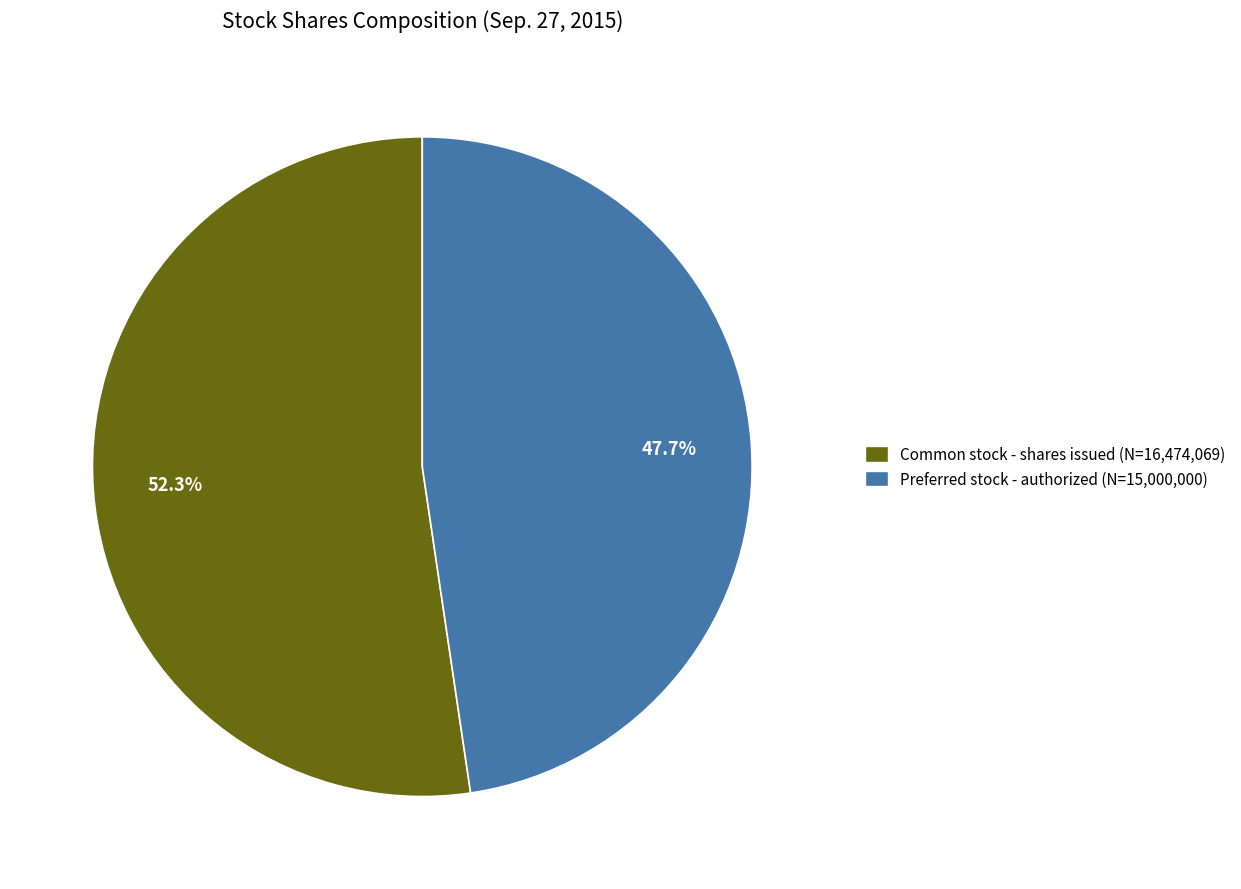

How many segments does this pie chart have?

2